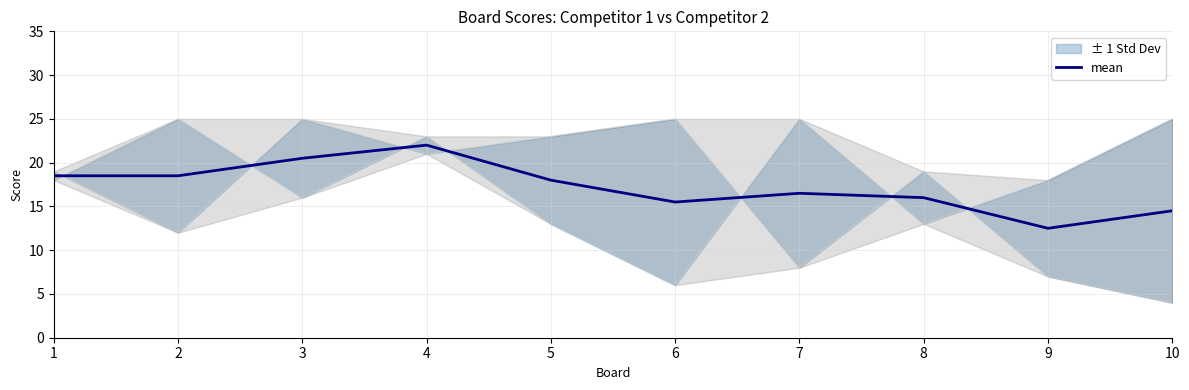

Reading right to left, list all the values displayed in this chart.

10=14.5	9=12.5	8=16.0	7=16.5	6=15.5	5=18.0	4=22.0	3=20.5	2=18.5	1=18.5